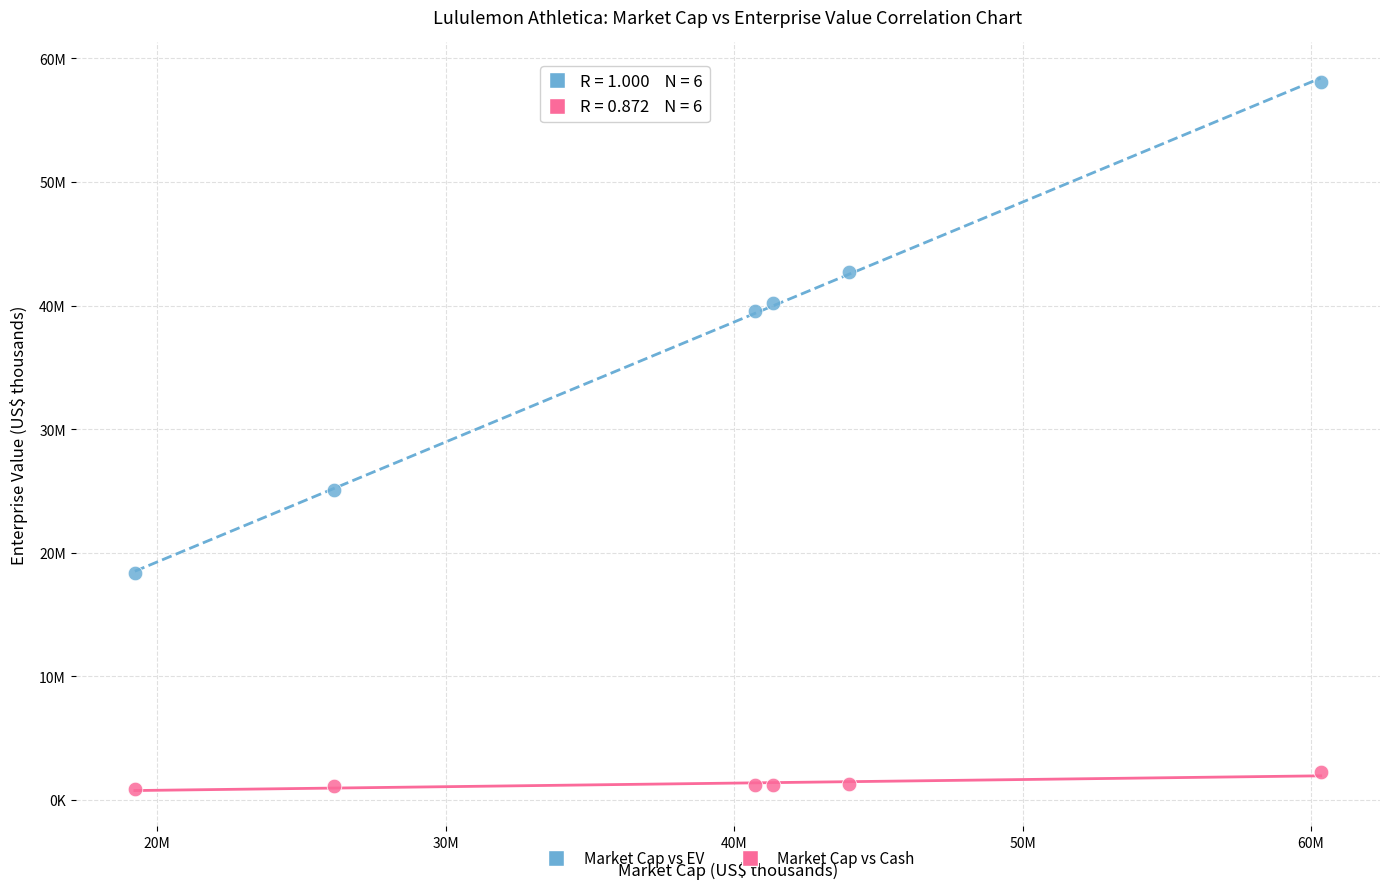

What are all the series names shown in the legend?

Market Cap vs EV, Market Cap vs Cash